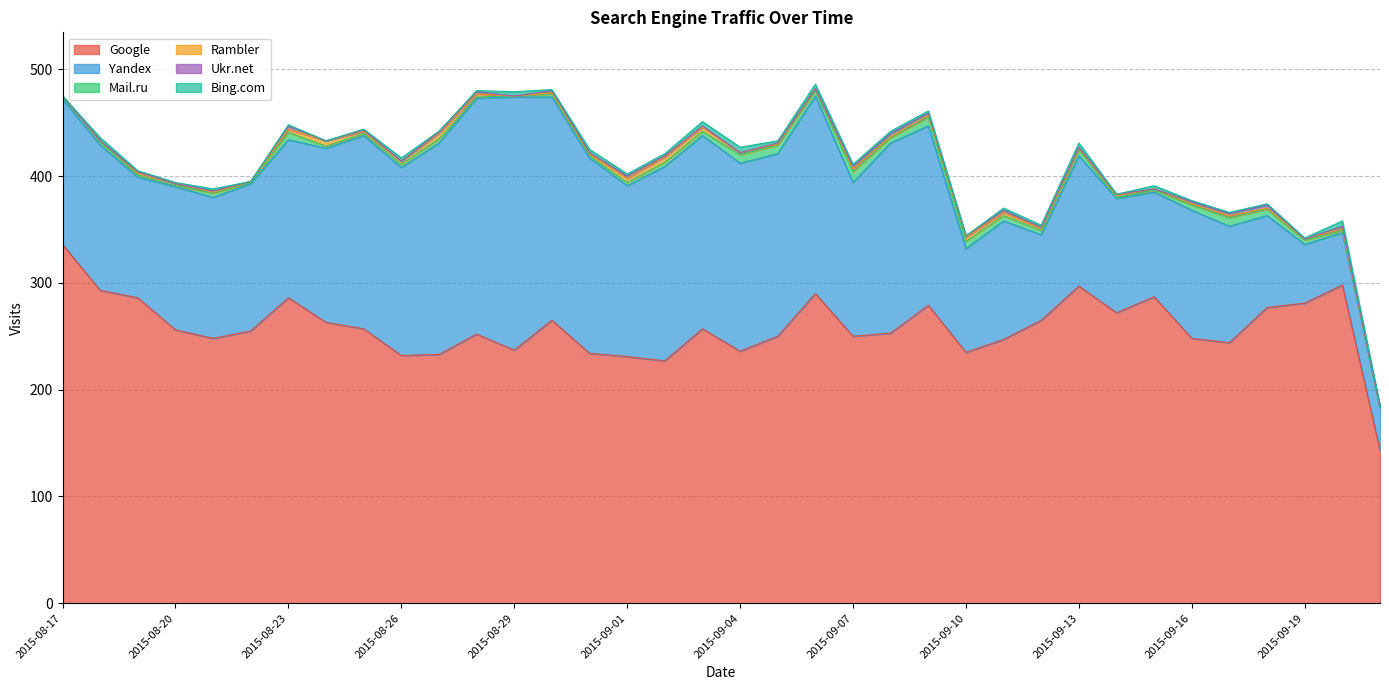

What value does the Ukr.net series have at 2015-09-12?

1